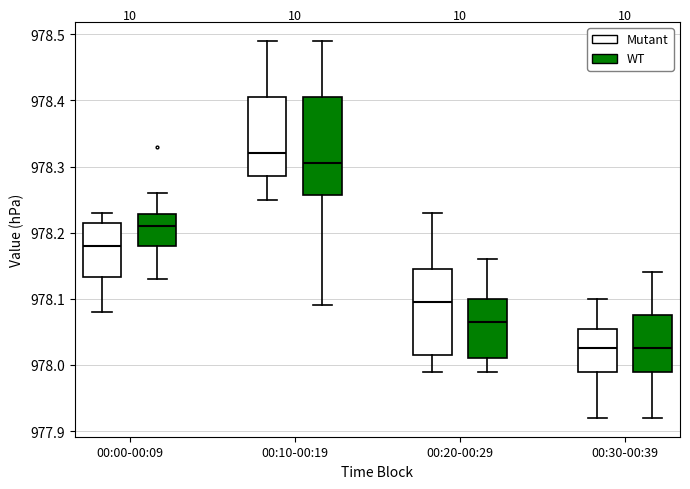

Where does the median line of the box for 00:30-00:39 (WT) sit on the y-axis? The values are not printed on the chart, so give them approximately, as read against the axis.

978.03